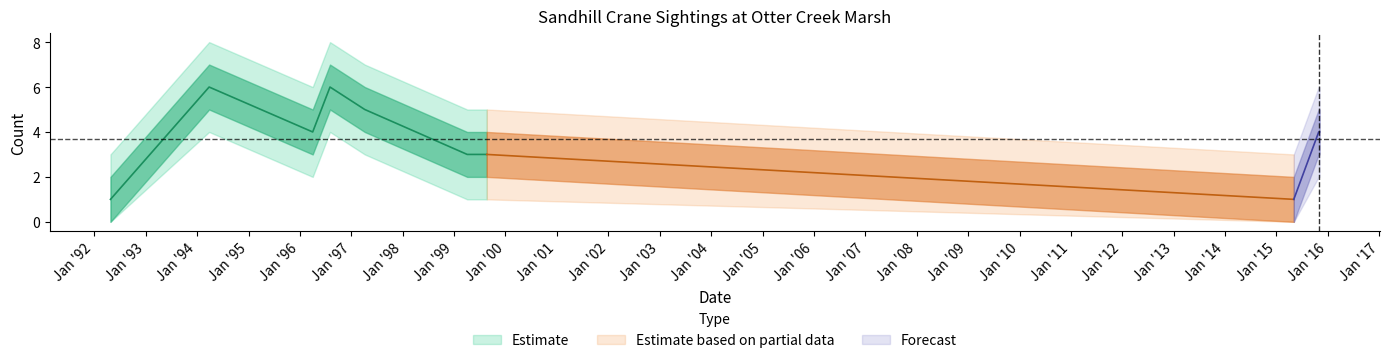

How many Count_center values are between 3 and 5?

6